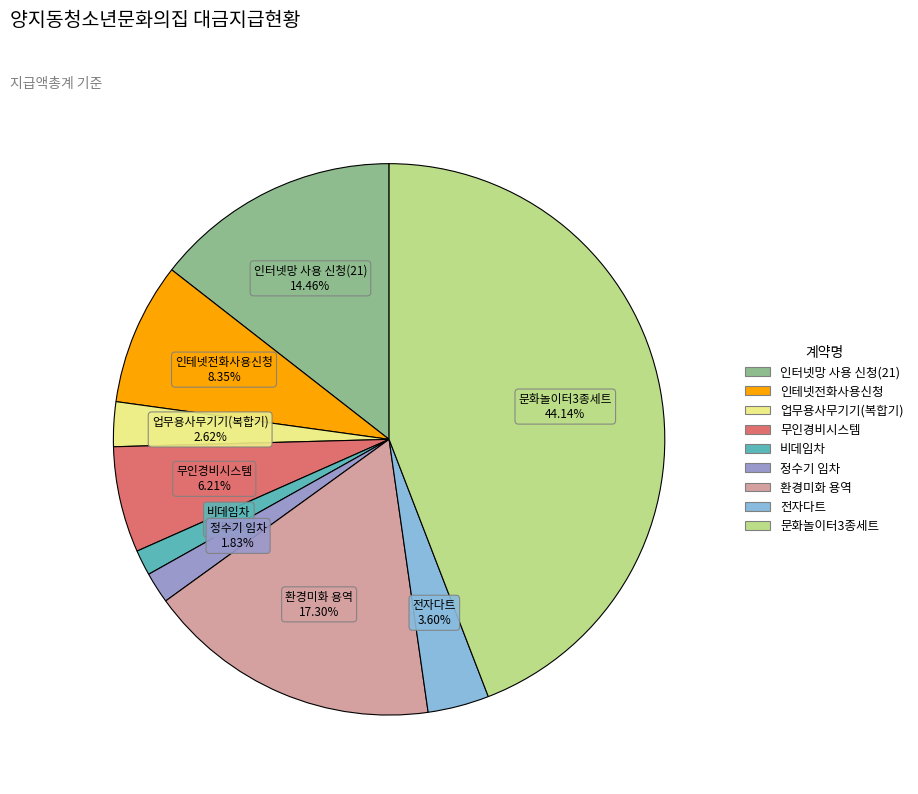

Which category has the biggest portion of the pie?

문화놀이터3종세트